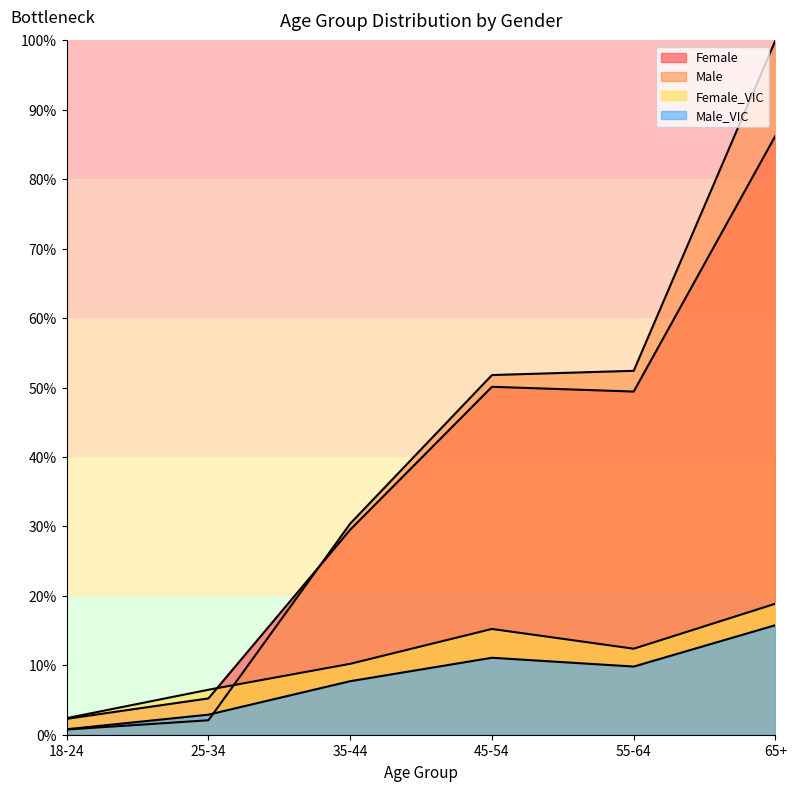

Where does the Female_VIC series first go above 12?

45-54